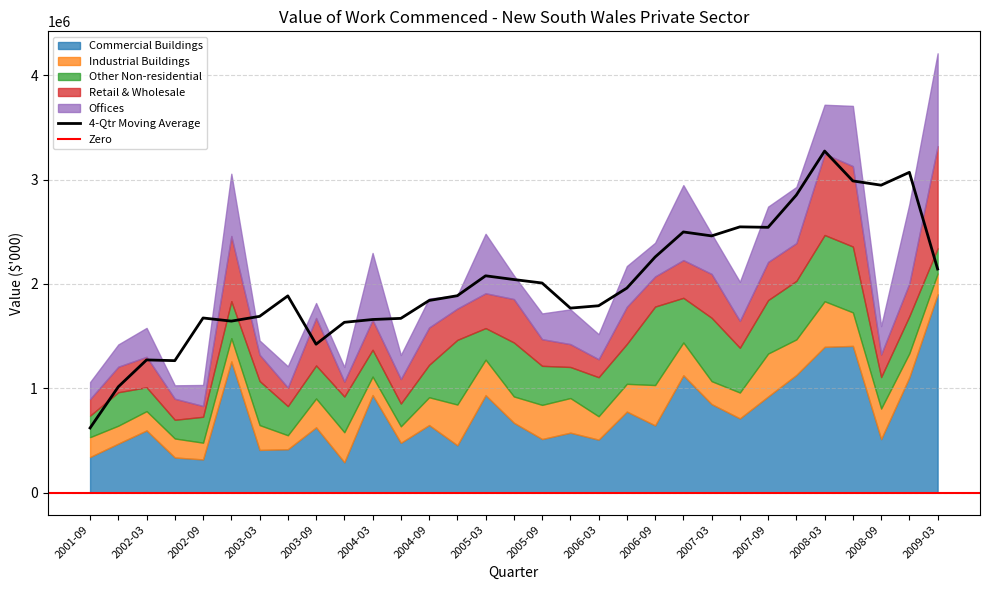

Is it true that Other Non-residential equals 206175 at 2001-09?

True